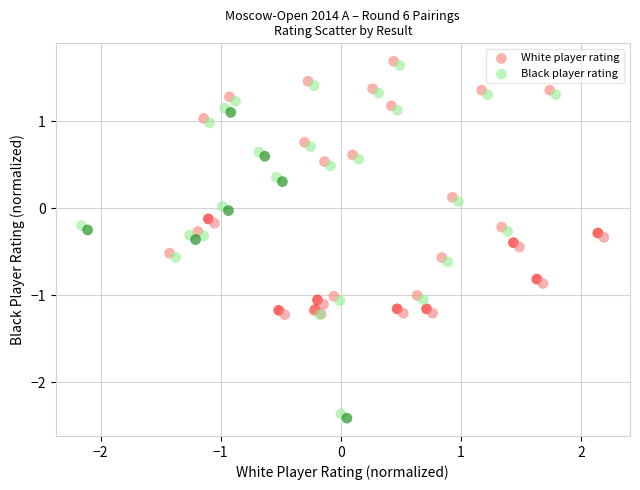

Which series contains the lowest Y value?

Black player rating